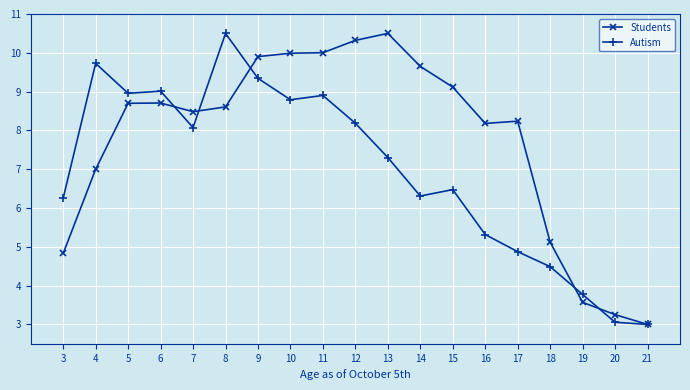

Which series changed the most between 6 and 18?

Autism